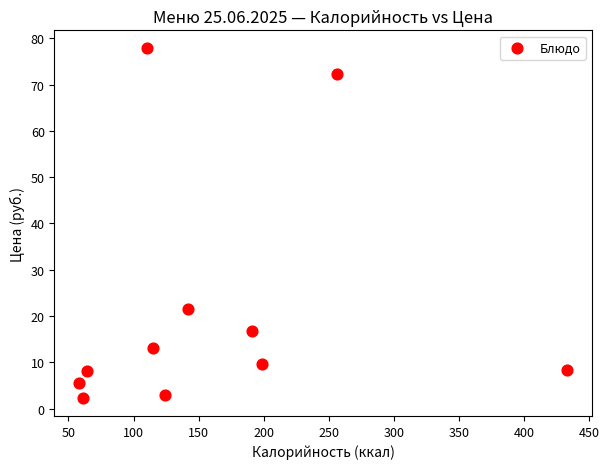

What is the range of Y values (max minus min)?

75.8